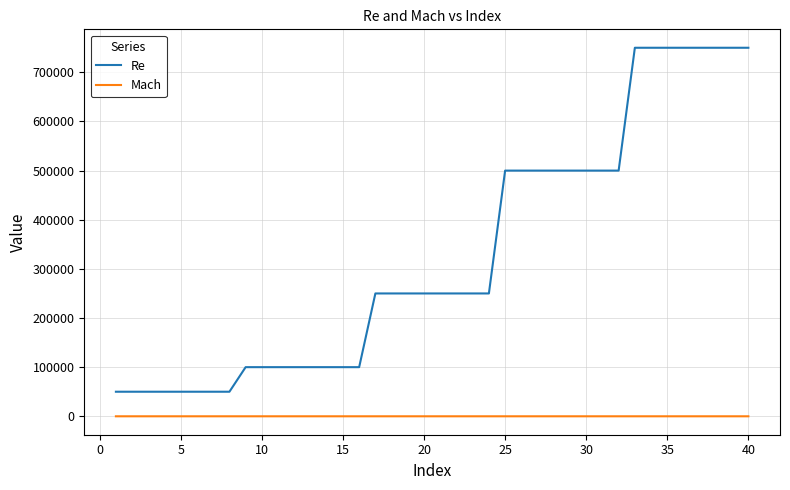

True or false: Mach and Re intersect in this chart.

False